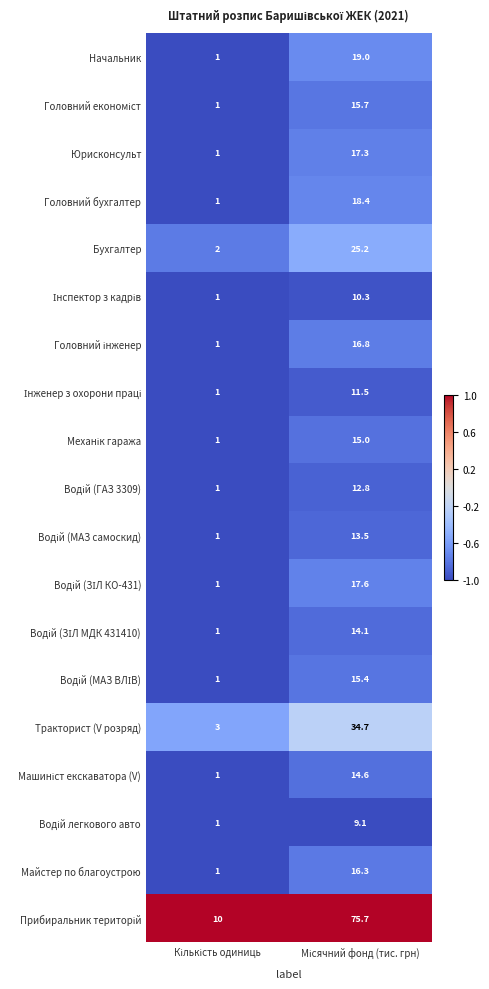

What is the smallest value displayed?

1.0